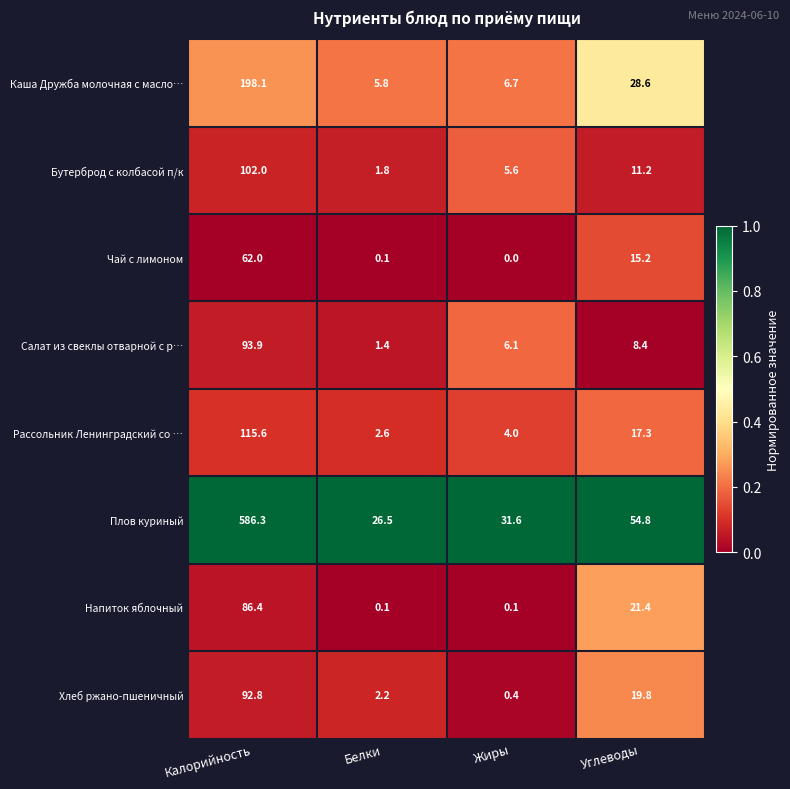

Which category has the lowest value across all series?

Жиры